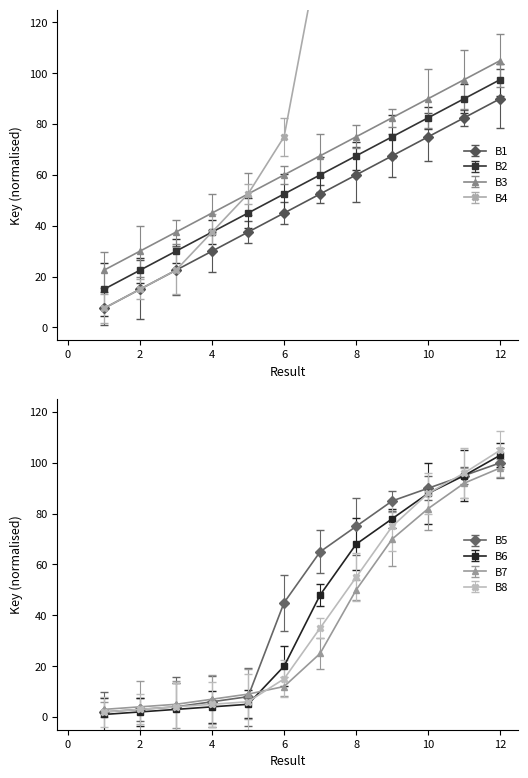

True or false: B2 has more than 0 points higher than both neighbors.

False